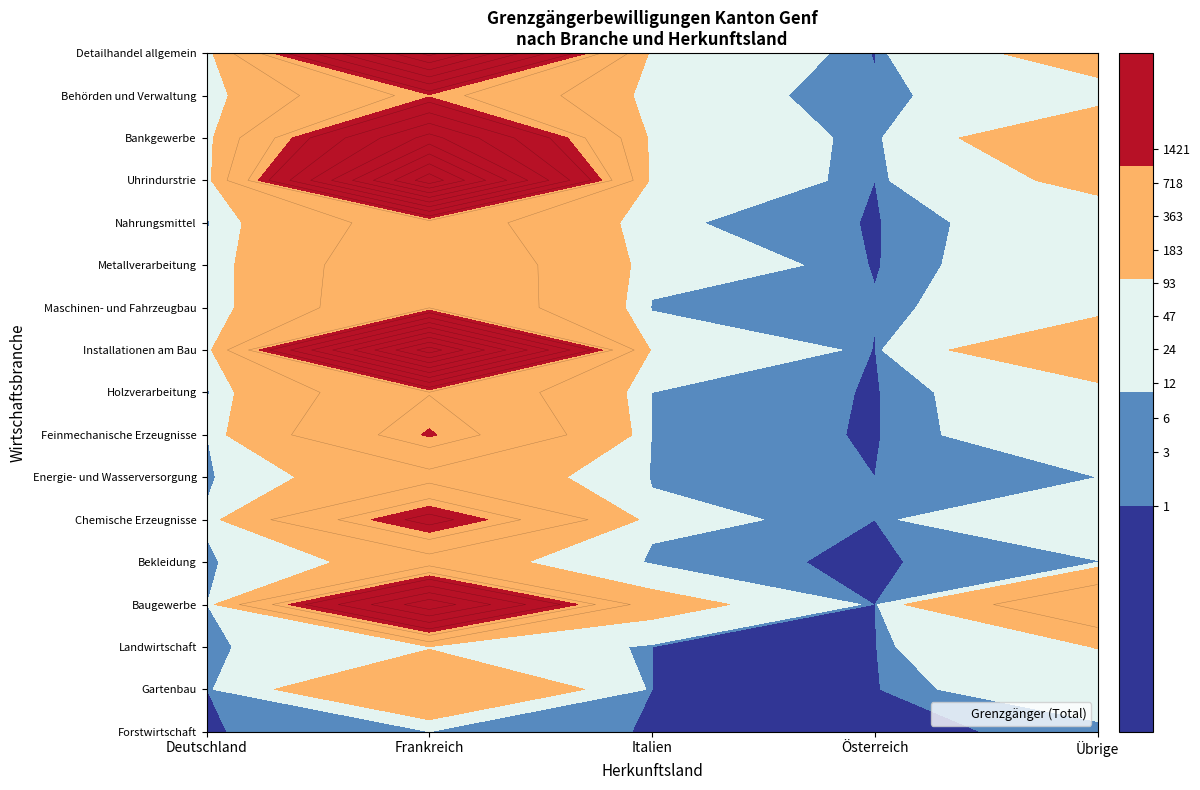

Is it true that Chemische Erzeugnisse equals 17 at 0?

True